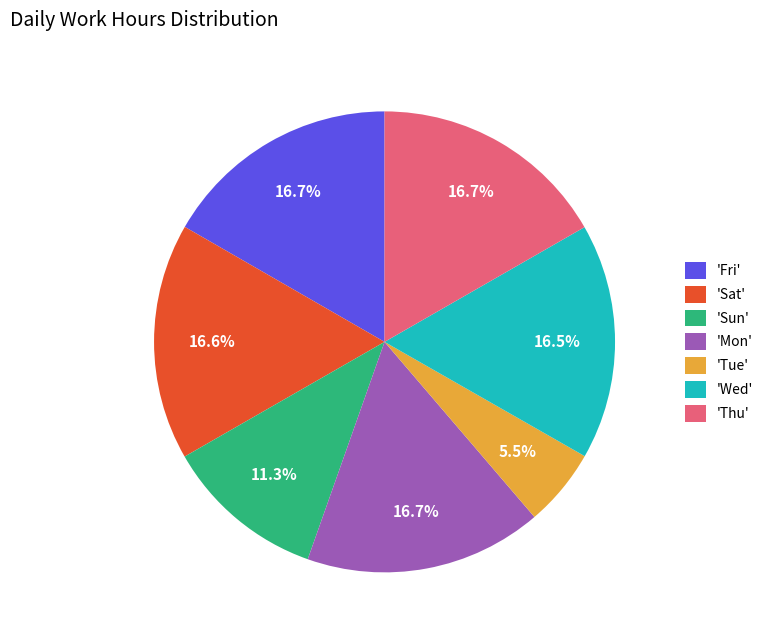

How many slices are in this pie chart?

7